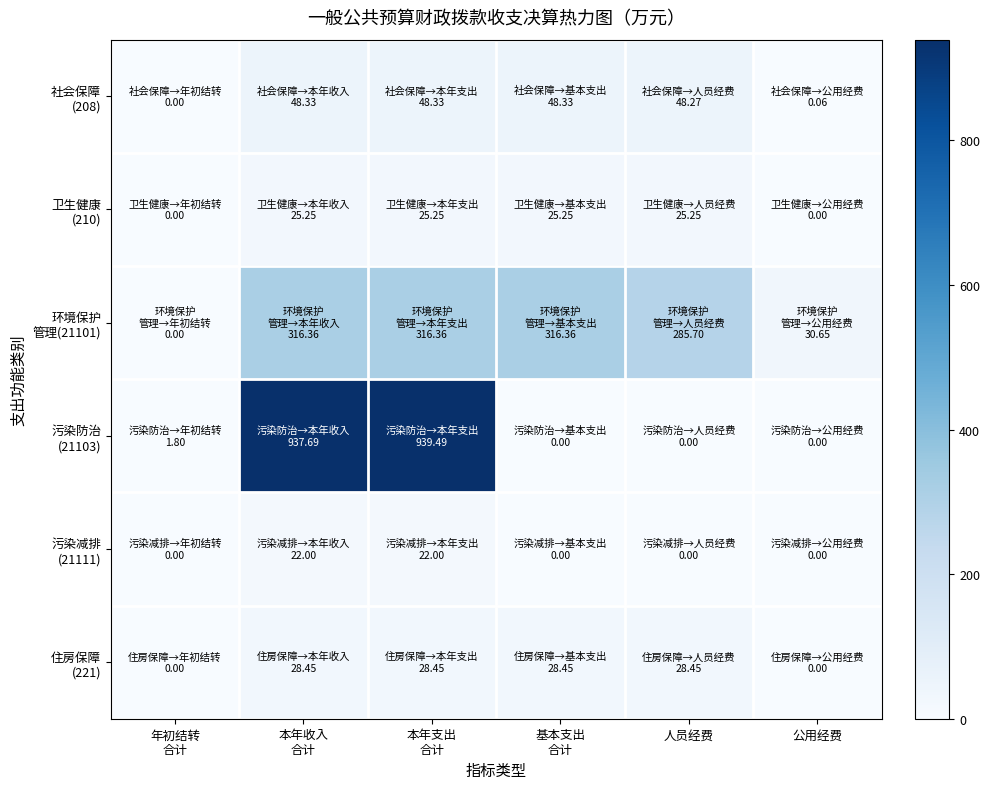

How many data points does each series have?

6